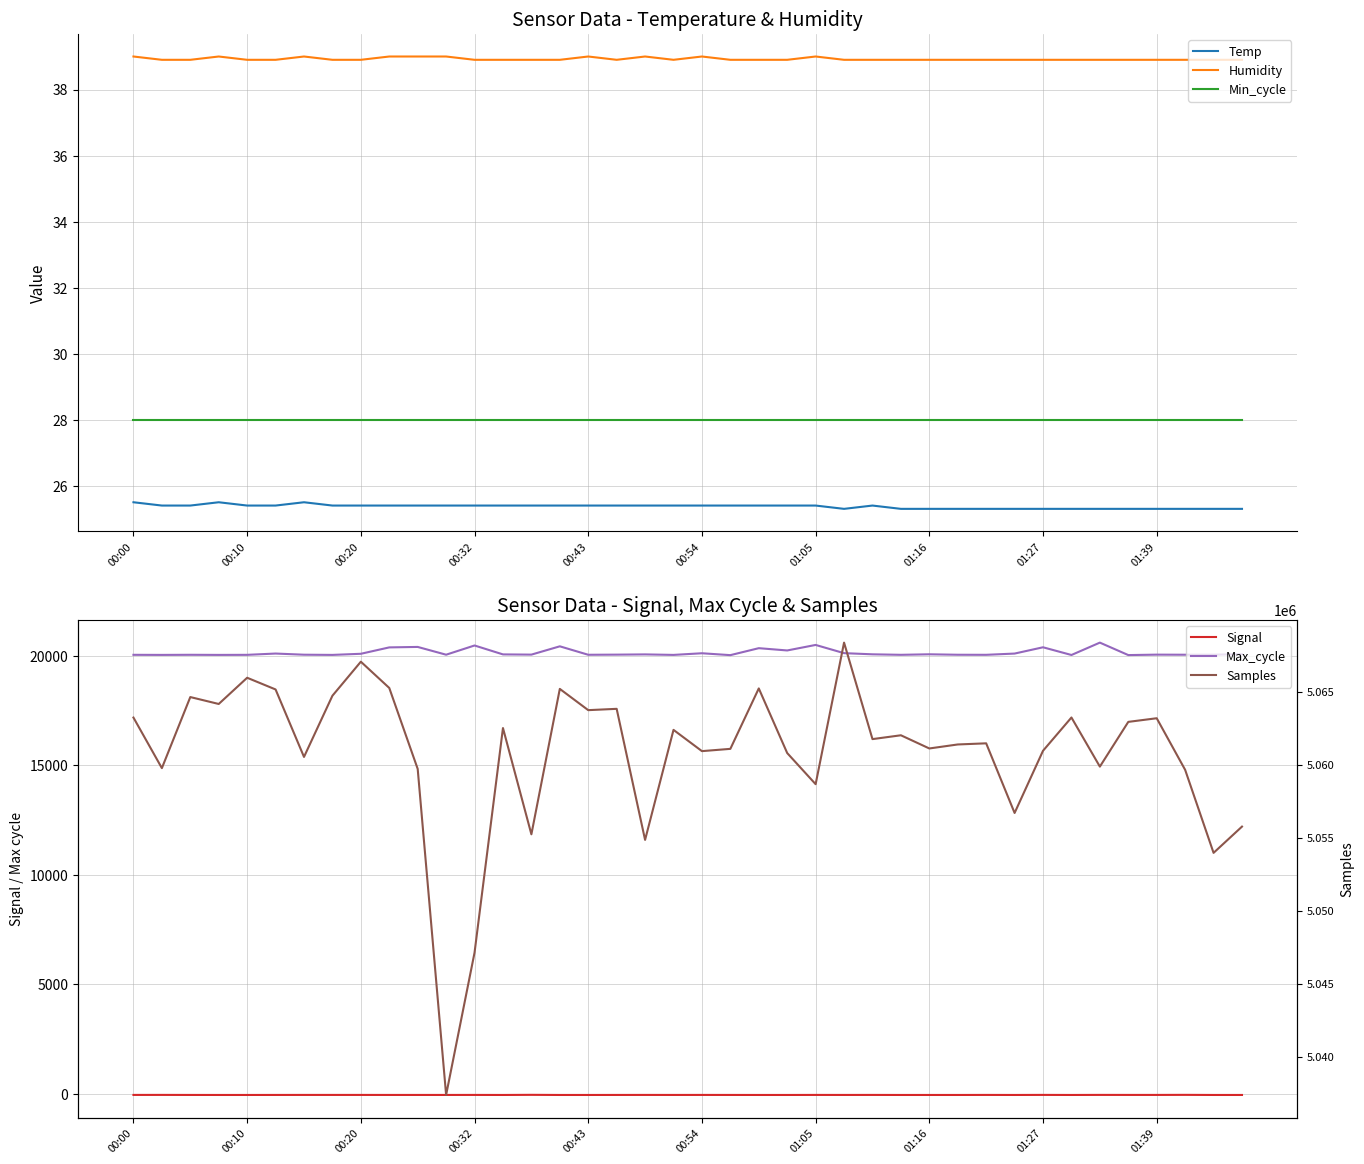

What is the average value of the Temp series?

25.4